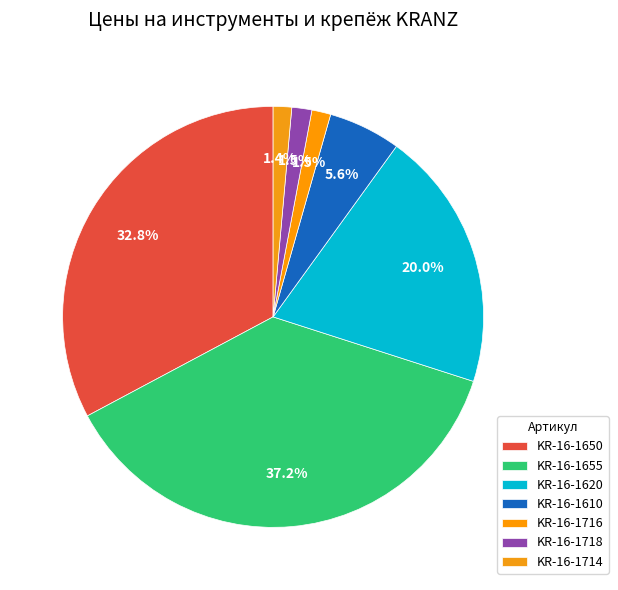

What percentage is NOT represented by KR-16-1610?

94.4%